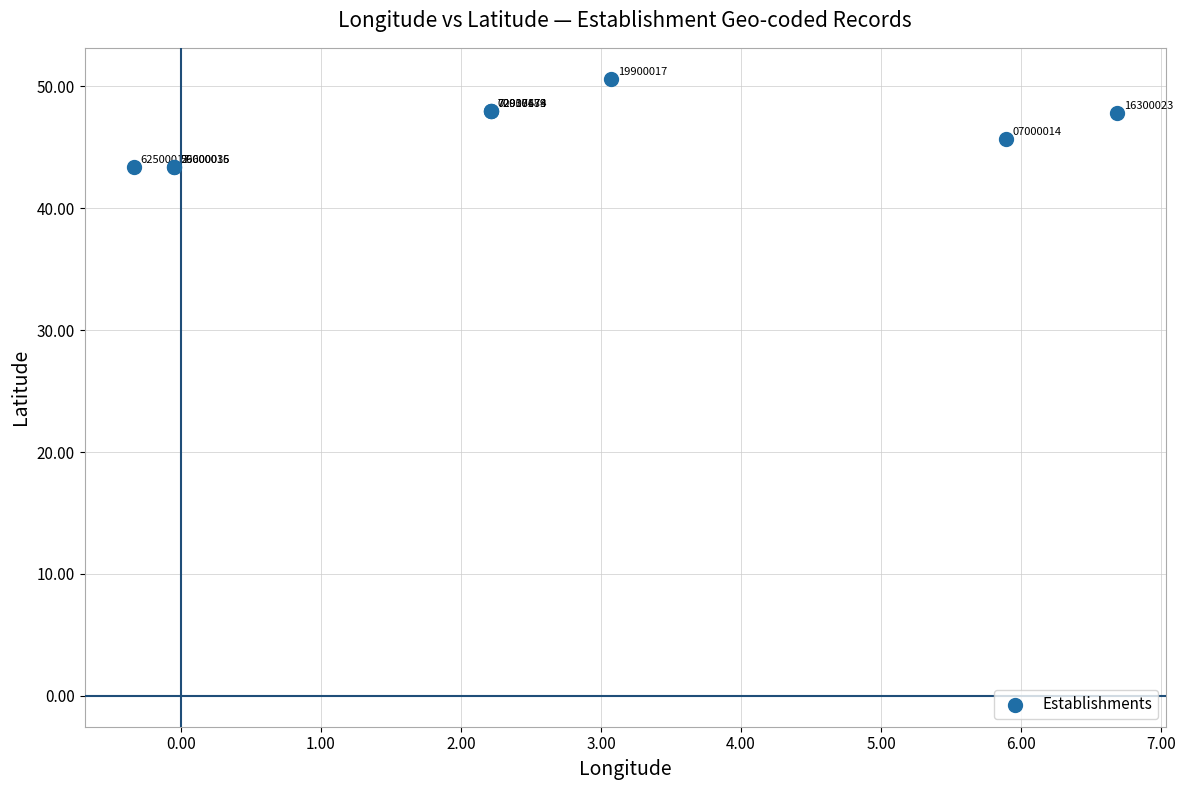

What Y value in the scatter plot is closest to 46?

45.7